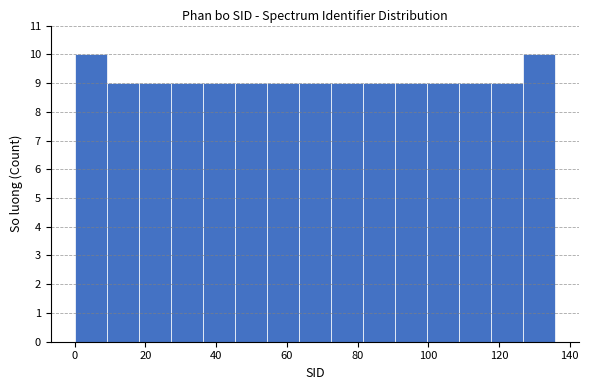

Reading left to right, list every bar in this chart as the range it spans on the x-axis followed by its height. Neither the bar edges nor the heights are printed on the chart, so give them approximately, as read against the axes.

0 to 10: 10
10 to 18: 9
18 to 28: 9
28 to 36: 9
36 to 46: 9
46 to 54: 9
54 to 64: 9
64 to 72: 9
72 to 82: 9
82 to 90: 9
90 to 100: 9
100 to 108: 9
108 to 118: 9
118 to 126: 9
126 to 136: 10